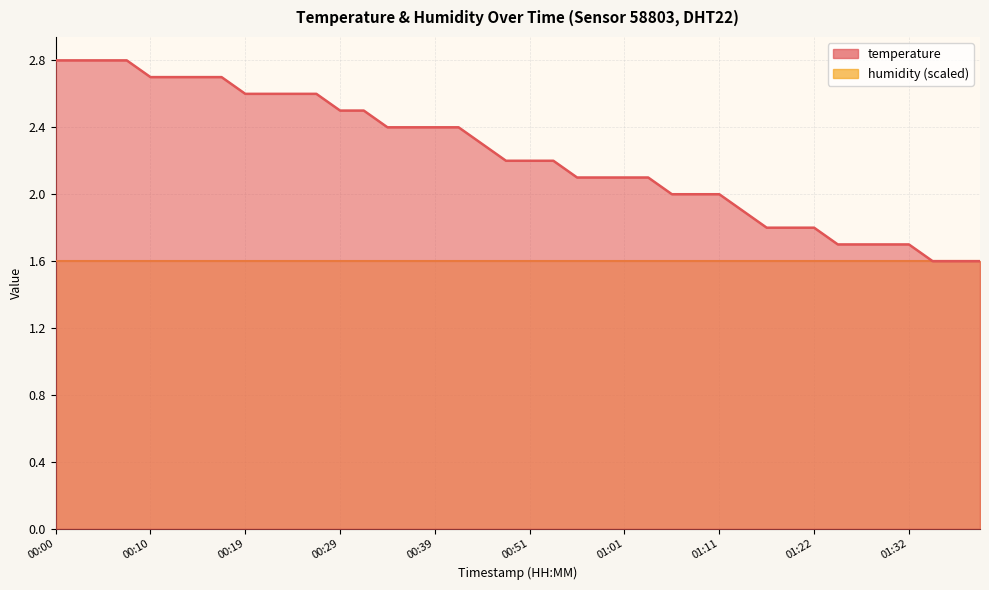

Is it true that the value at 00:07 is 2.8?

True